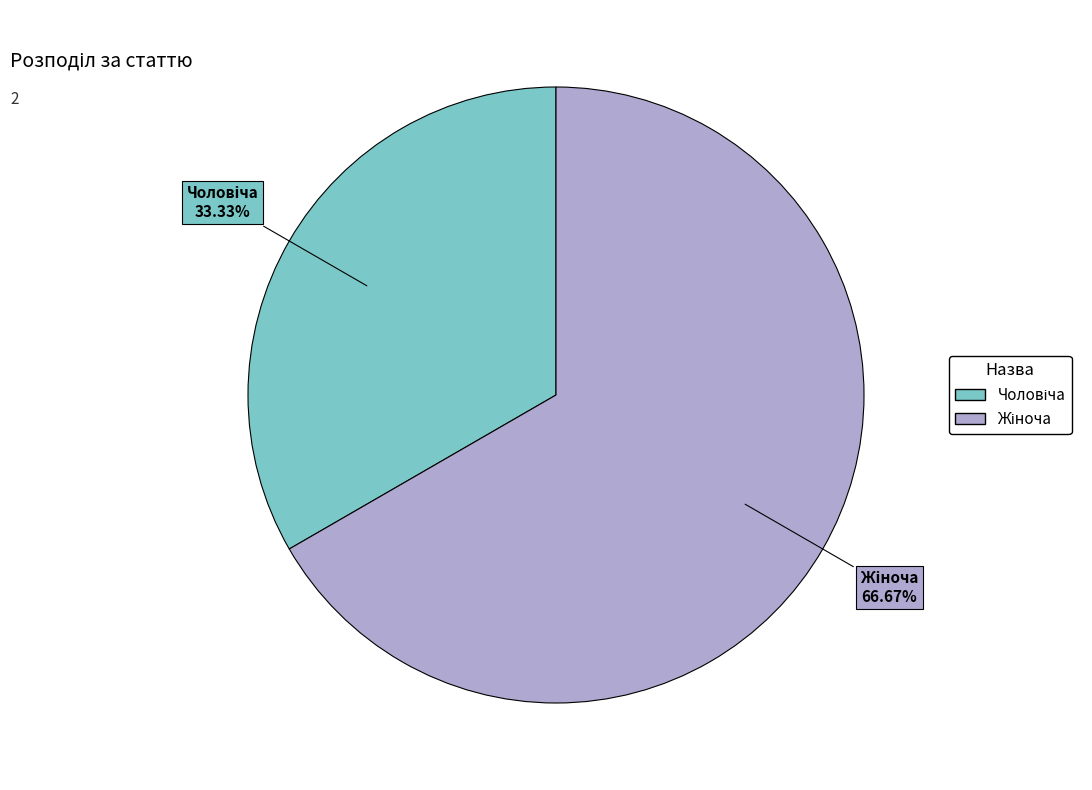

Is there a majority slice in this chart?

Yes